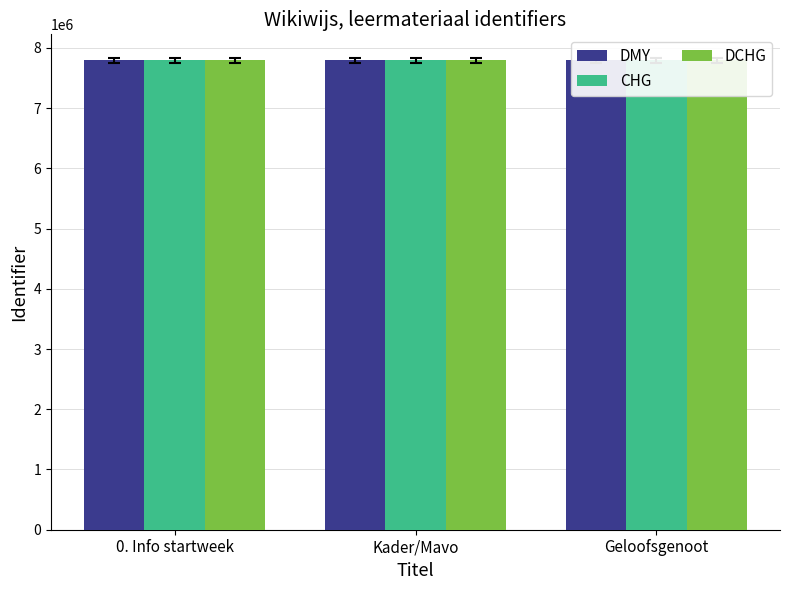

Which series has the widest spread of values?

DMY